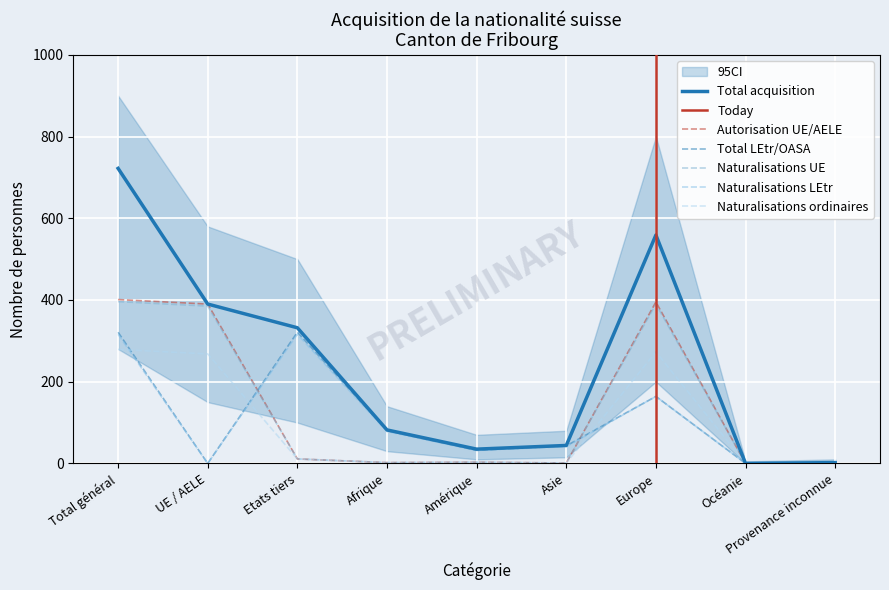

True or false: Naturalisations ordinaires has a value of 475 at Europe.

False